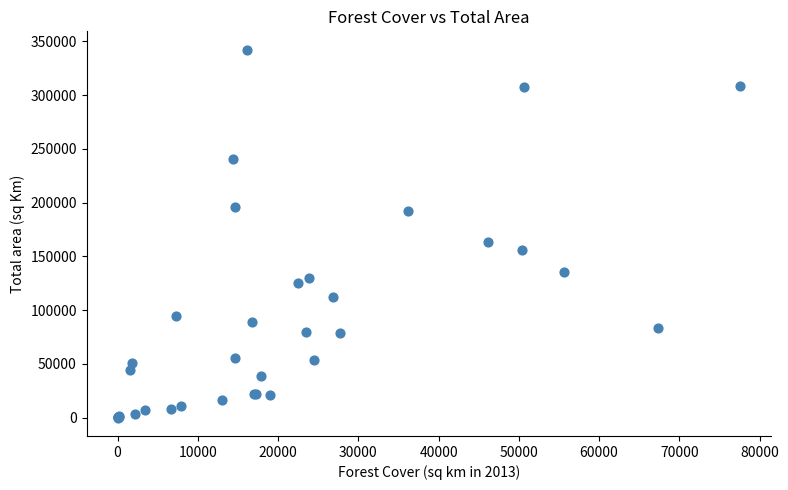

What Y value in the scatter plot is closest to 171135?

162968